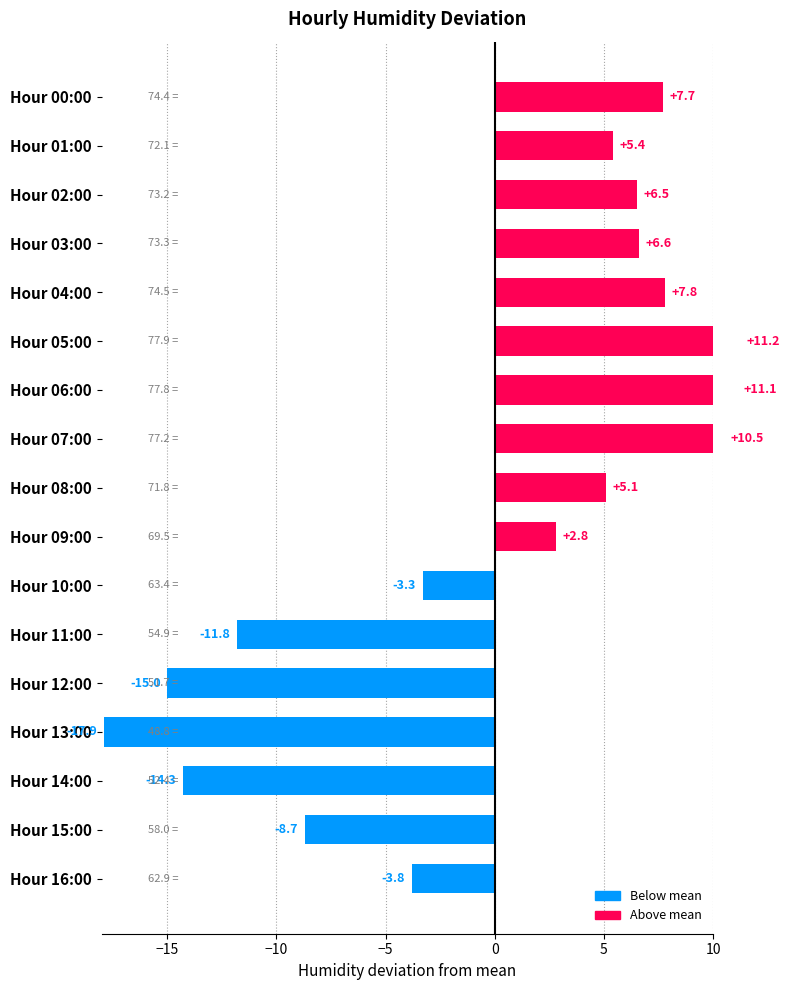

How many values are below 5?

8